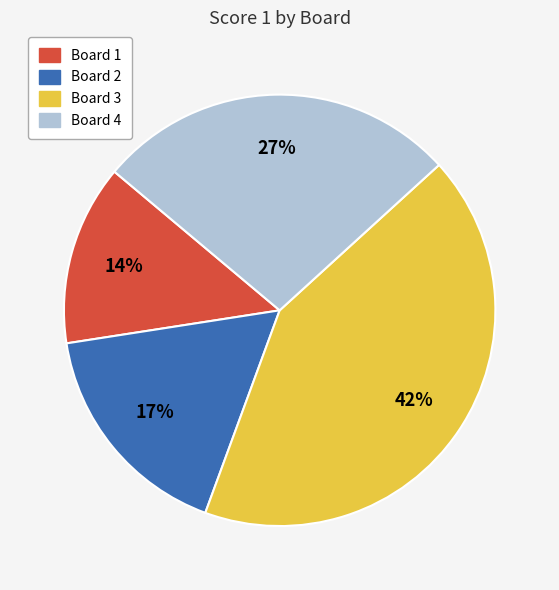

To the nearest percent, what is the average slice percentage?

25%